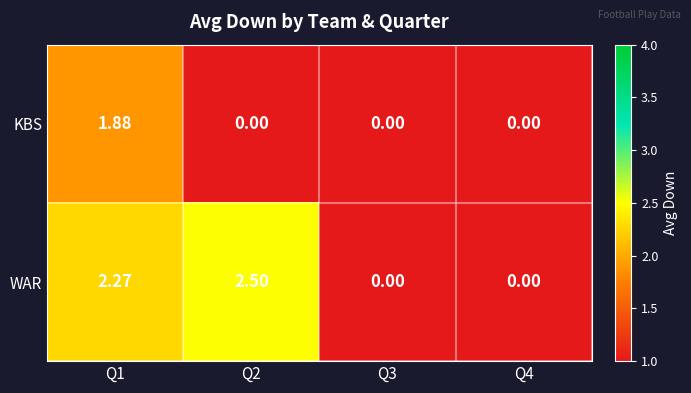

Which series has the widest spread of values?

WAR